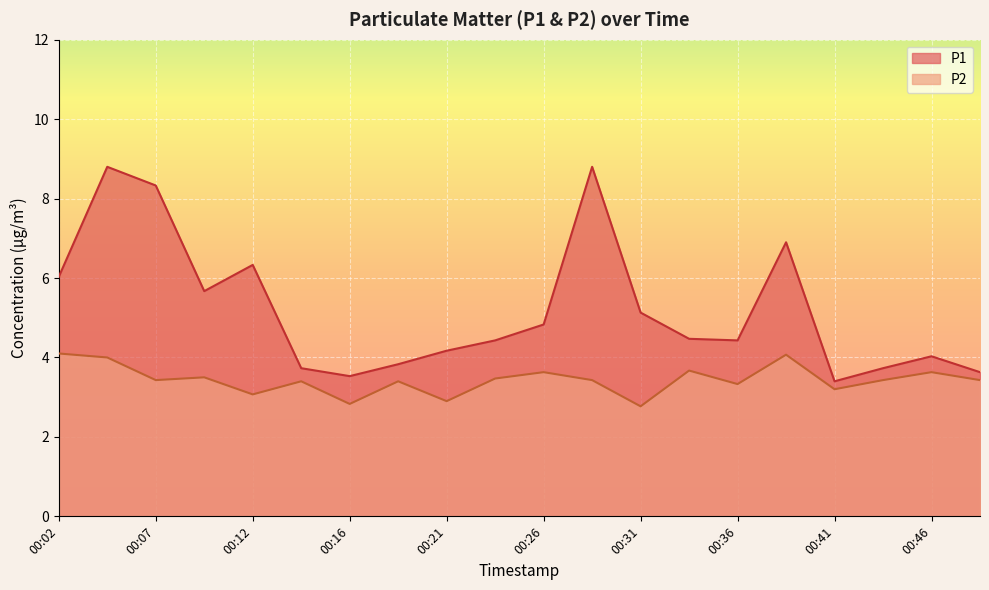

What is the total value across all series at 00:02?

10.1